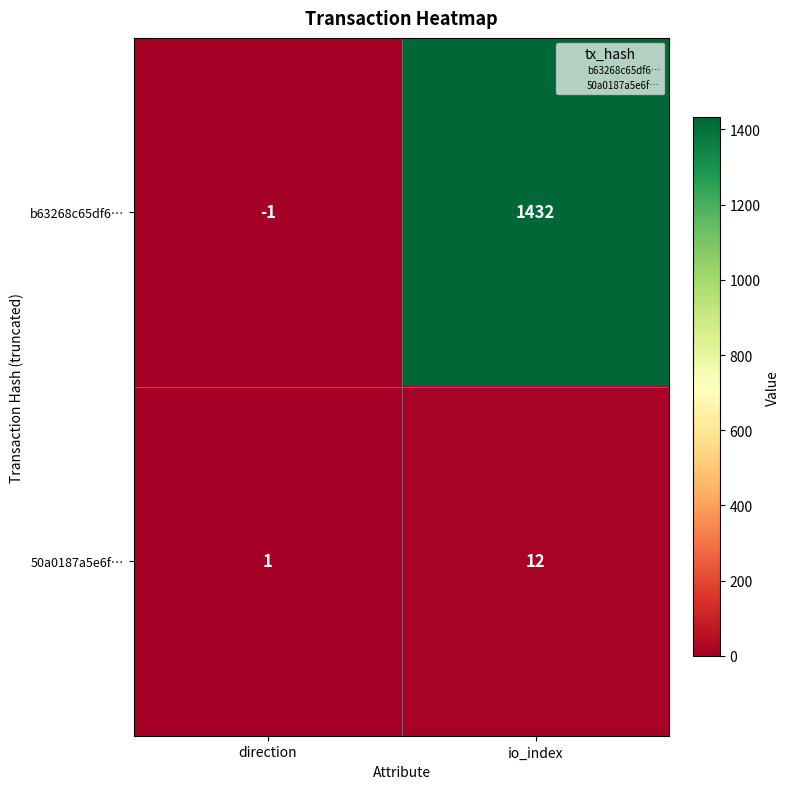

Which series has the largest total across all categories?

b63268c65df6…